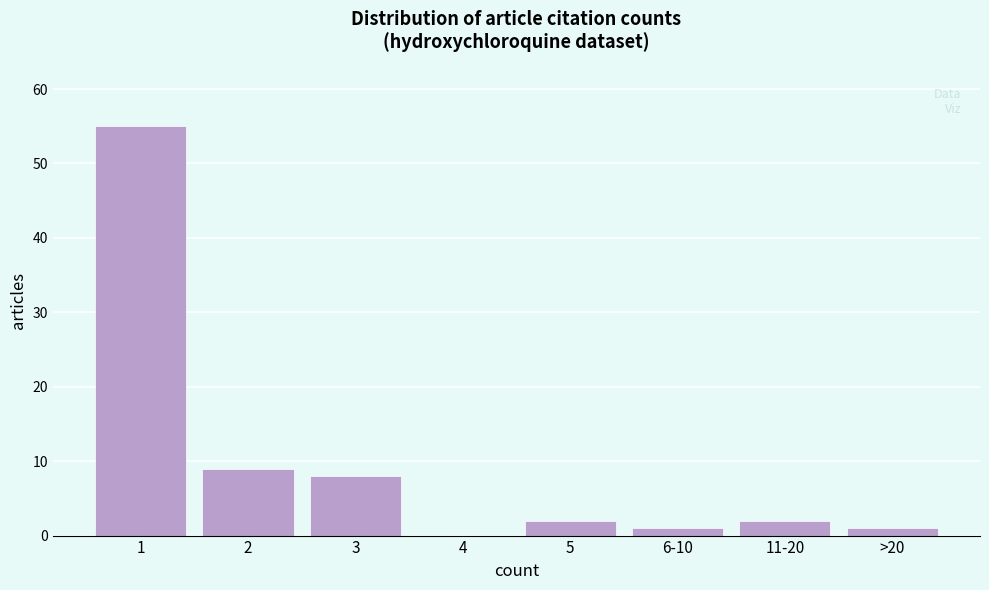

Reading left to right, extract all data points from this chart.

1=55	2=9	3=8	4=0	5=2	6-10=1	11-20=2	>20=1